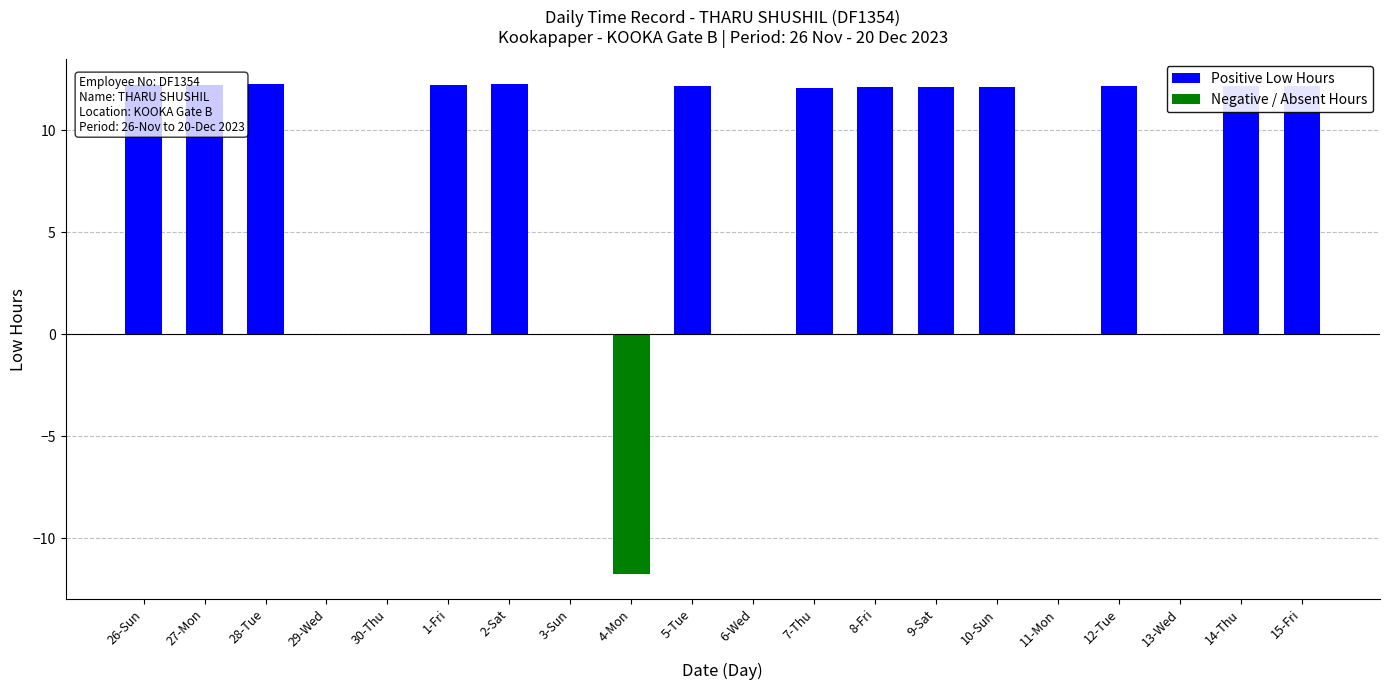

Between 12-Tue and 13-Wed, which series saw the biggest shift?

Positive Low Hours